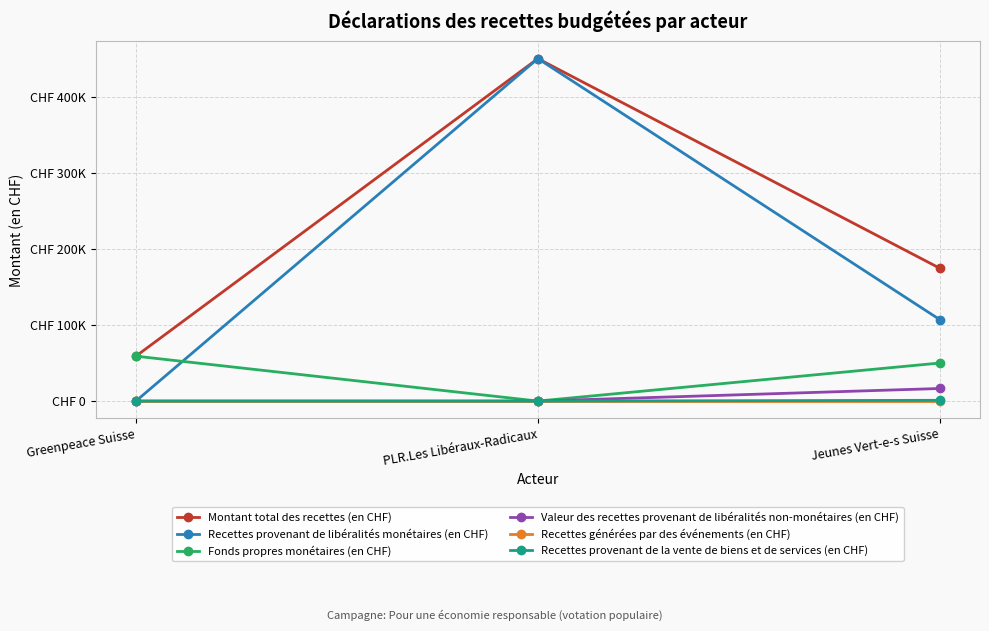

The value of Recettes provenant de la vente de biens et de services (en CHF) at Jeunes Vert-e-s Suisse is 570. True or false?

False